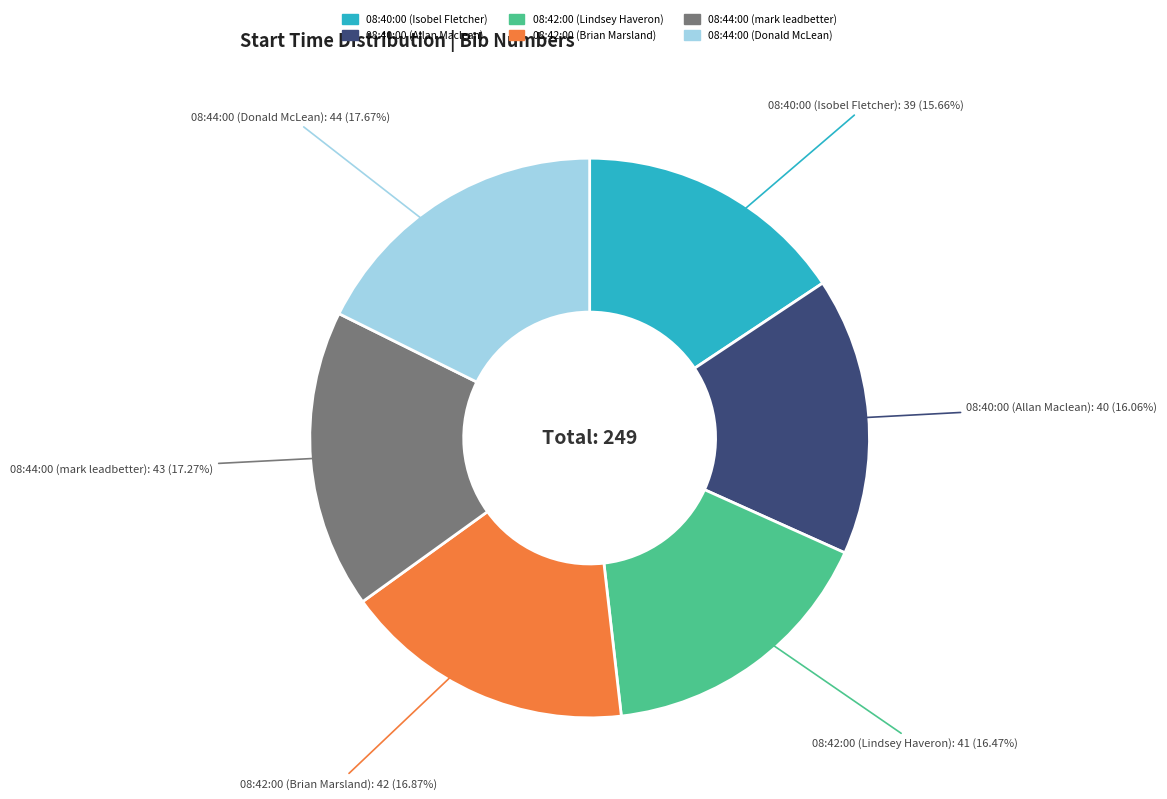

Is there a majority slice in this chart?

No